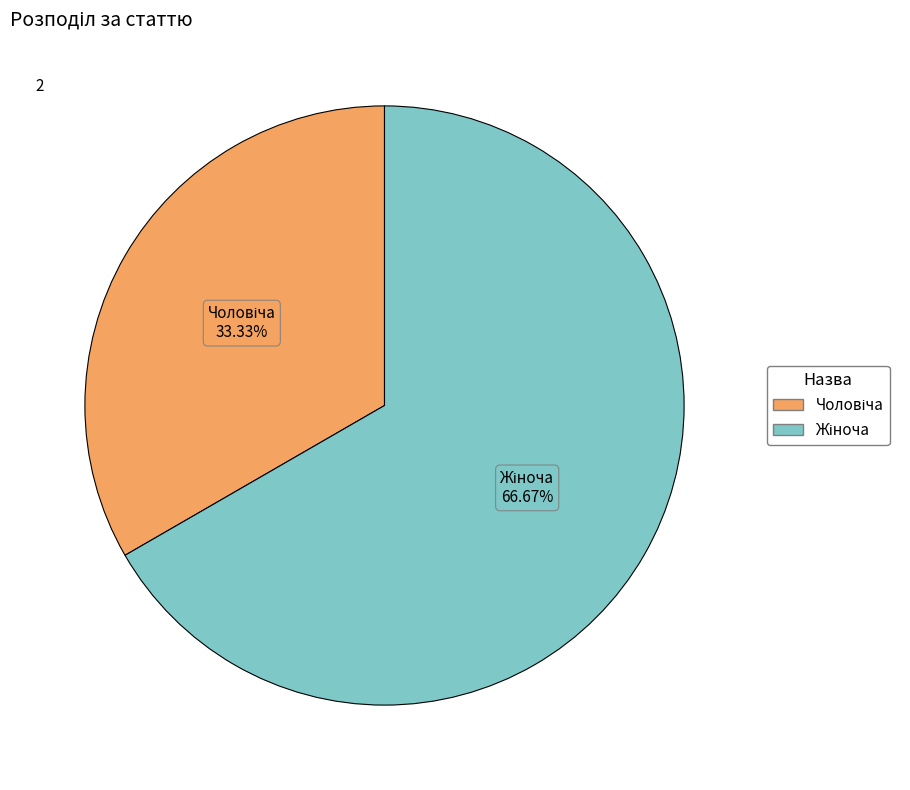

Does any single category account for the majority?

Yes